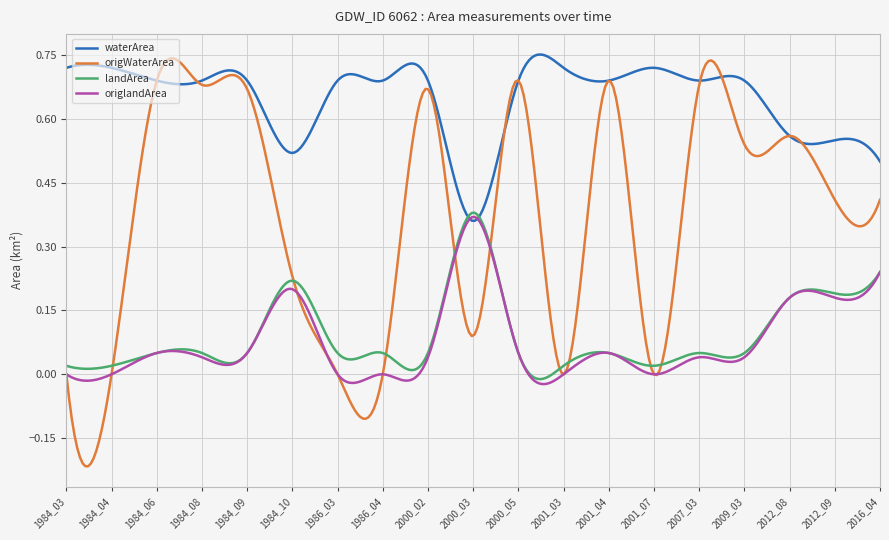

Which series has the largest total across all categories?

waterArea